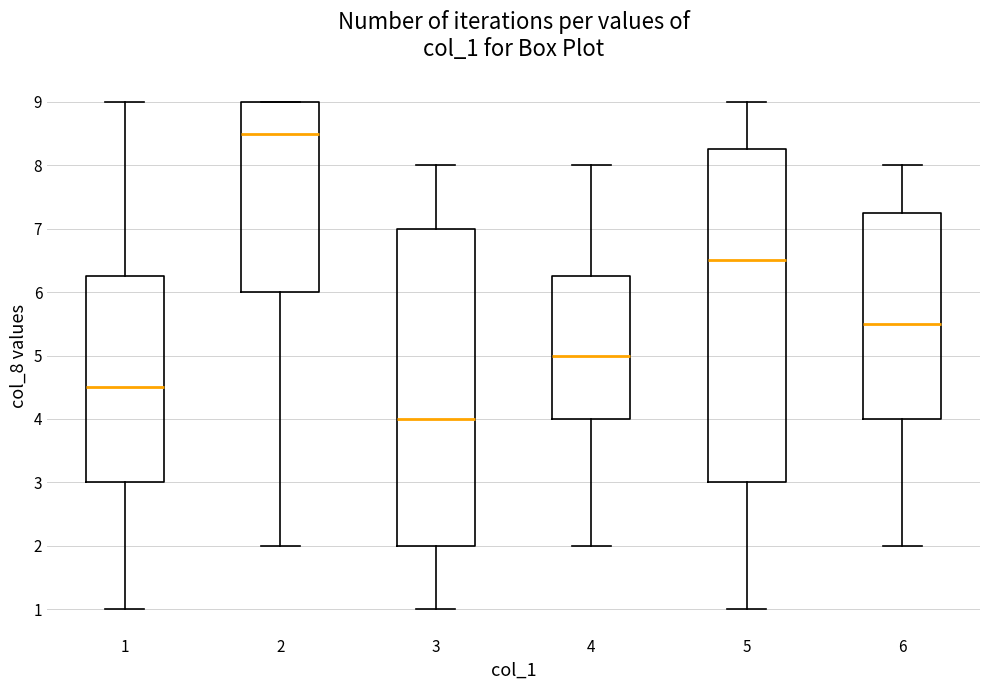

Which box's median line is the lowest?

3